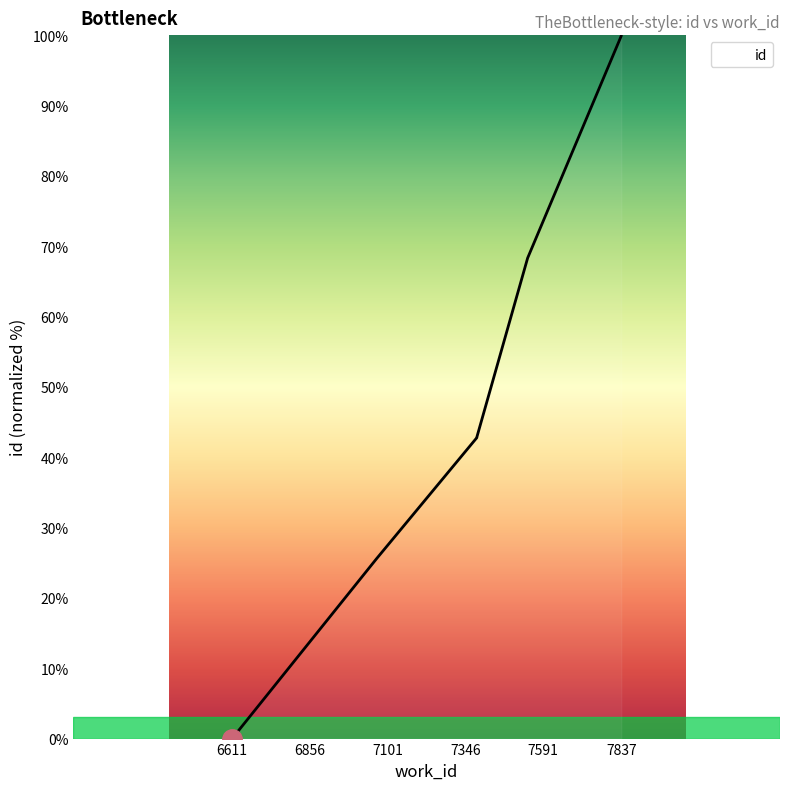

What is the maximum value shown in the chart?

100.0